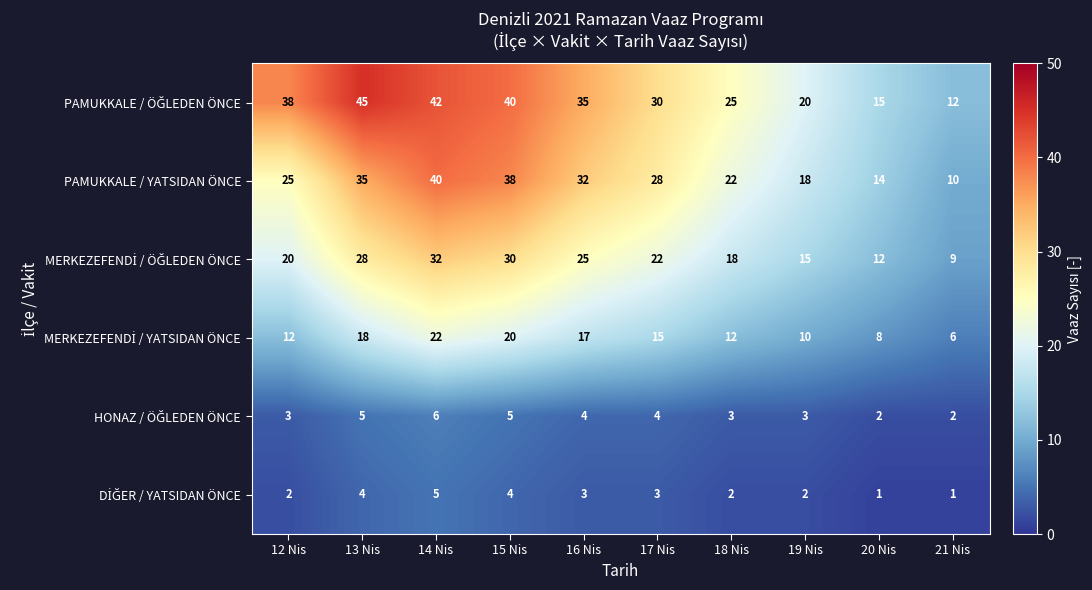

Which category has the highest value across all series?

13 Nis